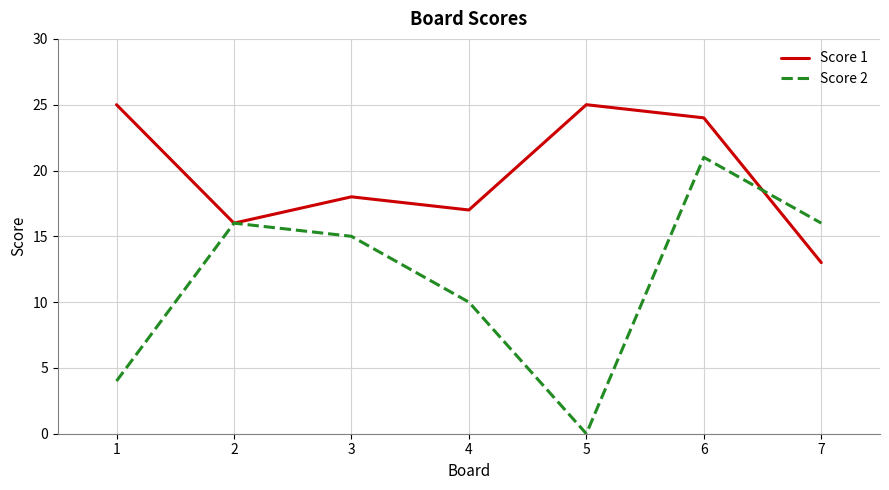

At 5, list the series in order from largest to smallest.

Score 1, Score 2